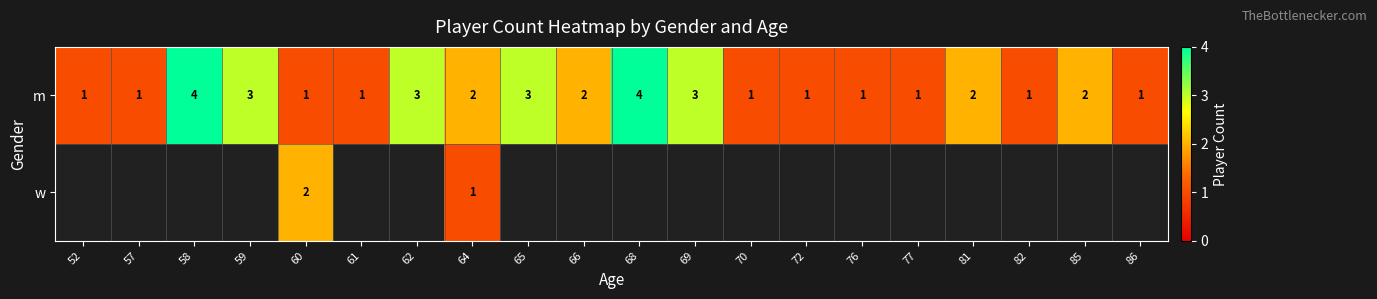

True or false: m has a value of 1 at 66.

False